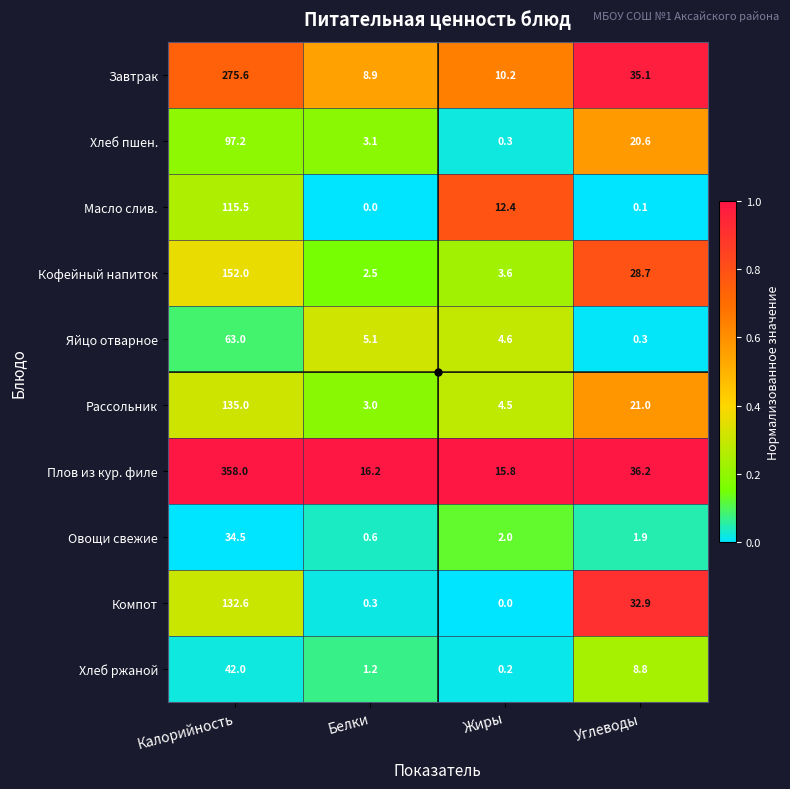

What is the sum of all Кофейный напиток values?

186.8